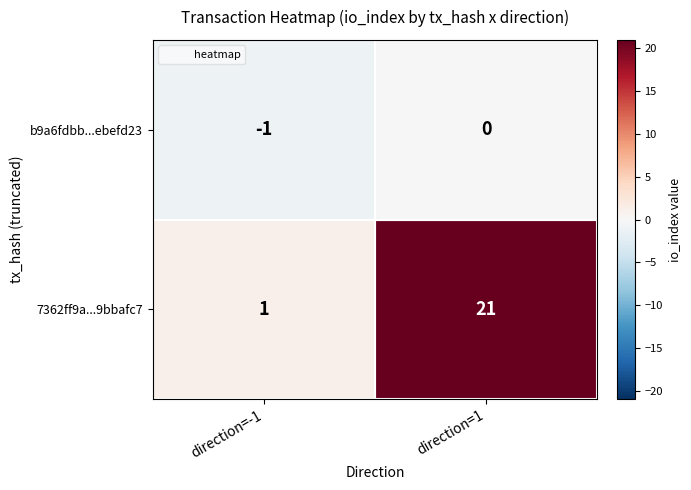

Which category has the lowest value across all series?

direction=-1